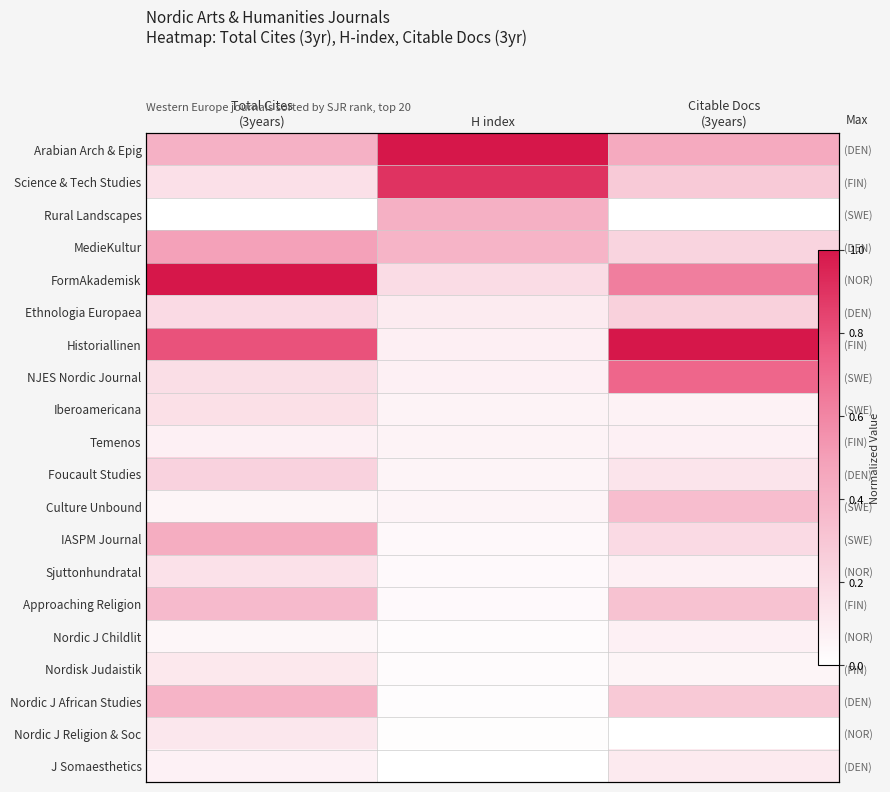

Count the MedieKultur values in the range 0 to 1.

3